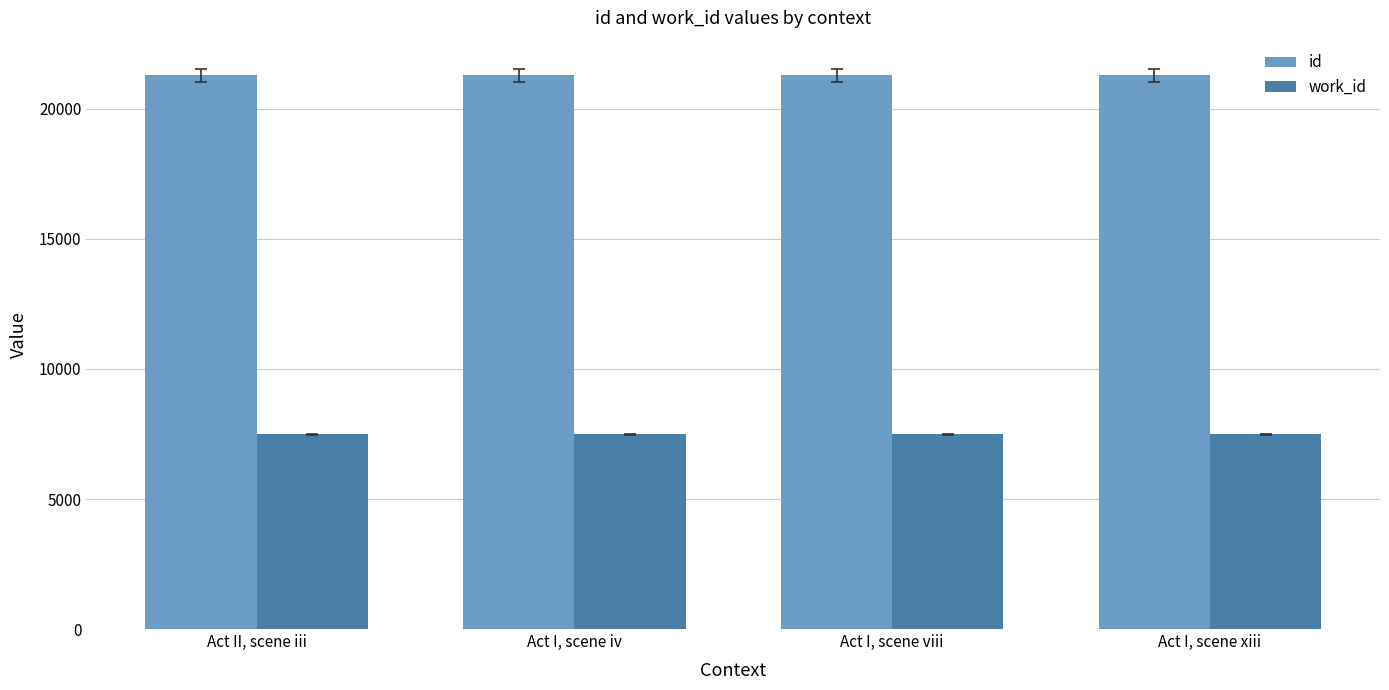

At Act II, scene iii, list the series in order from smallest to largest.

work_id, id